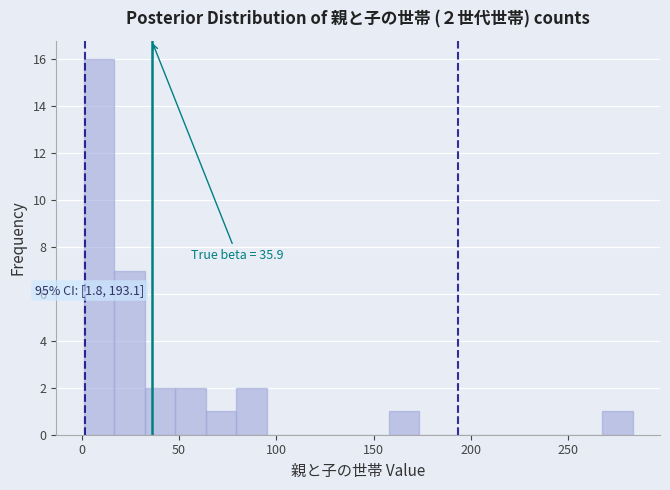

Around what value on the x-axis is the tallest bar? Give the approximate position of its centre, as read against the axis.

10